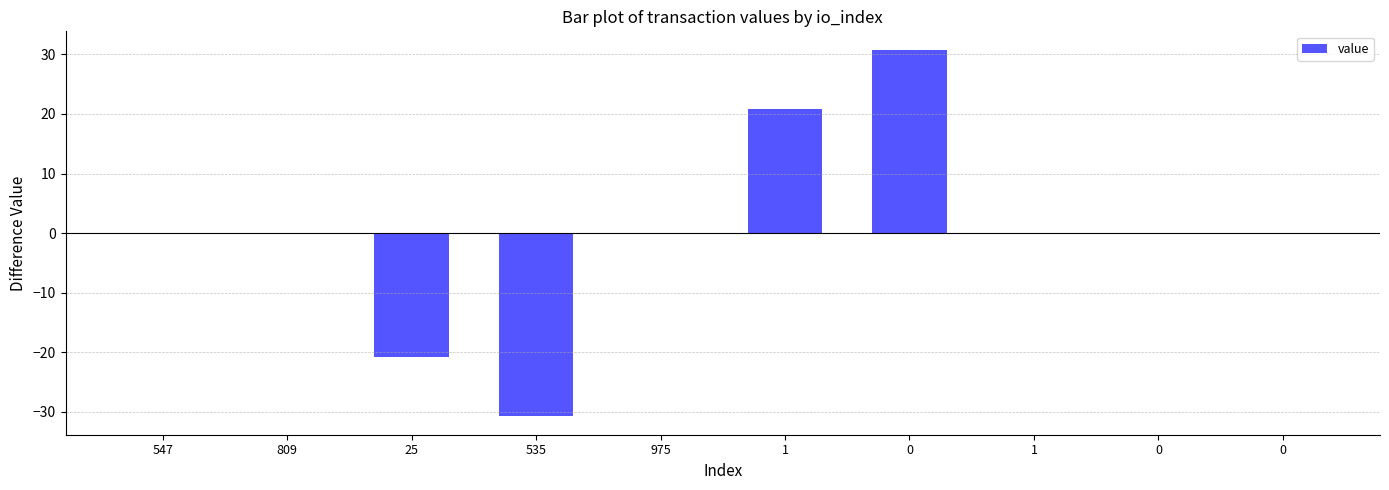

At which category does the chart reach its minimum across all series?

535